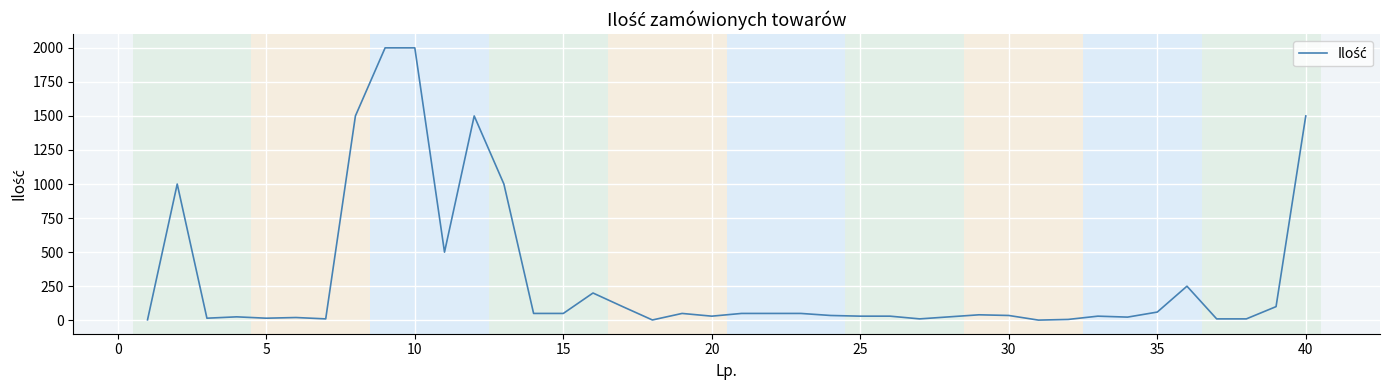

Does the chart display data point markers on the line(s)?

No